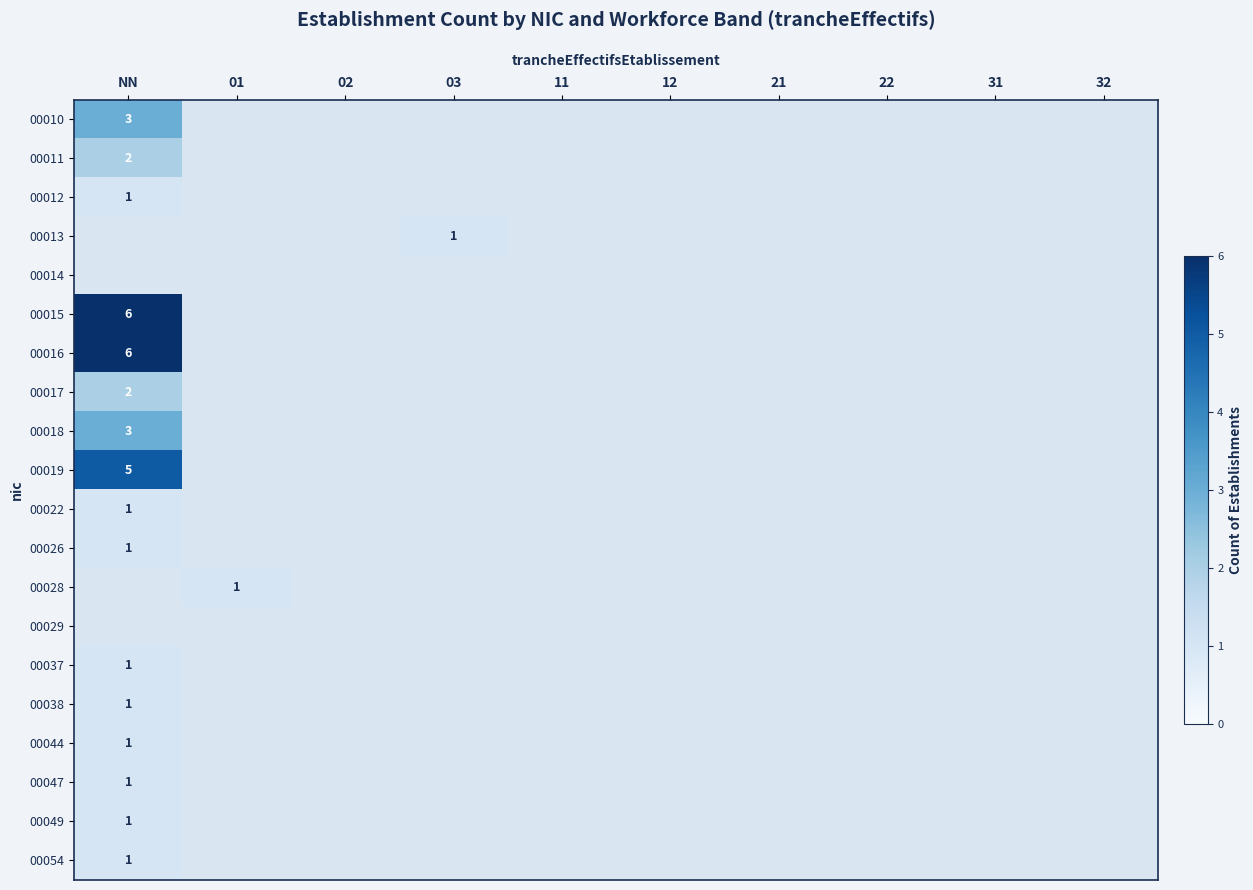

Which category has the highest value across all series?

NN